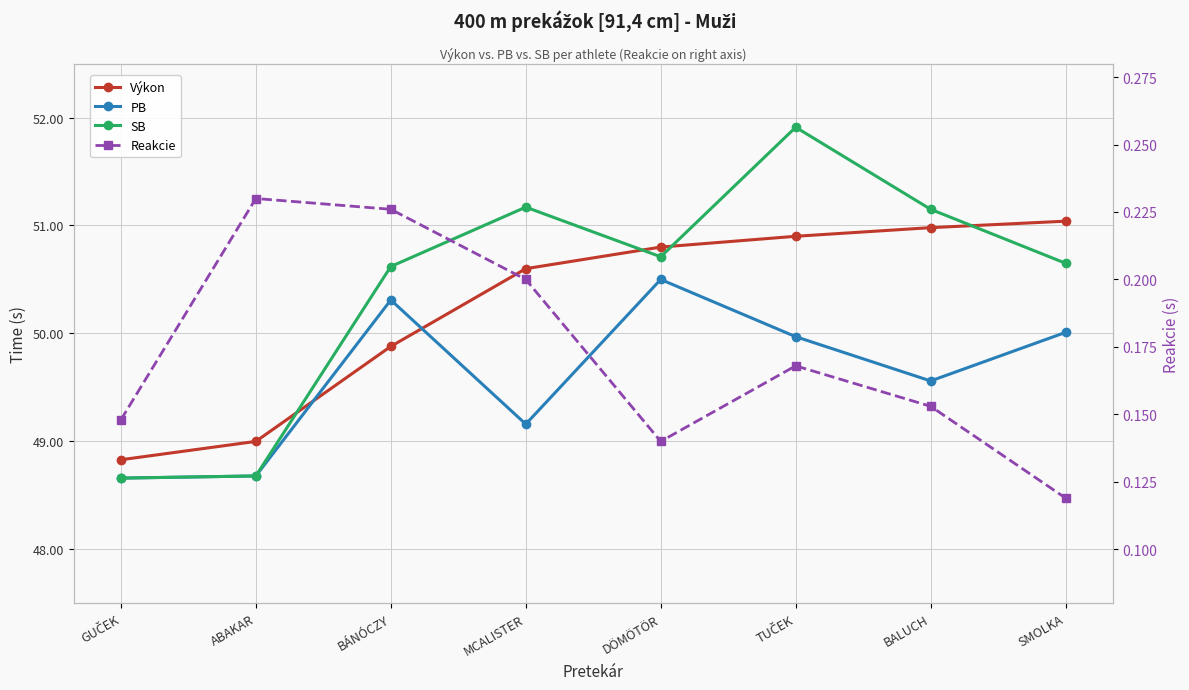

What is the average value of the Výkon series?

50.3